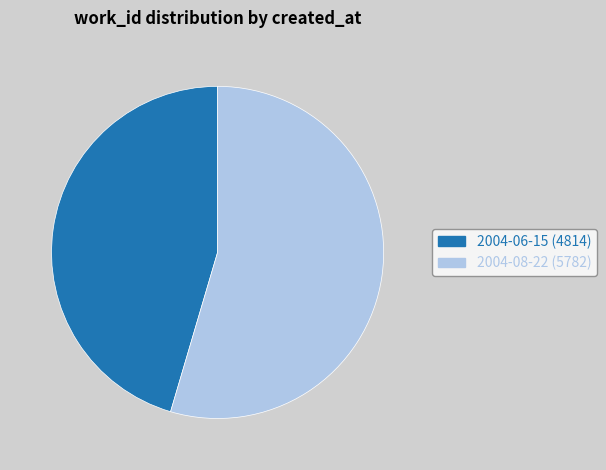

The 2004-08-22 slice represents 55% of the pie. True or false?

True